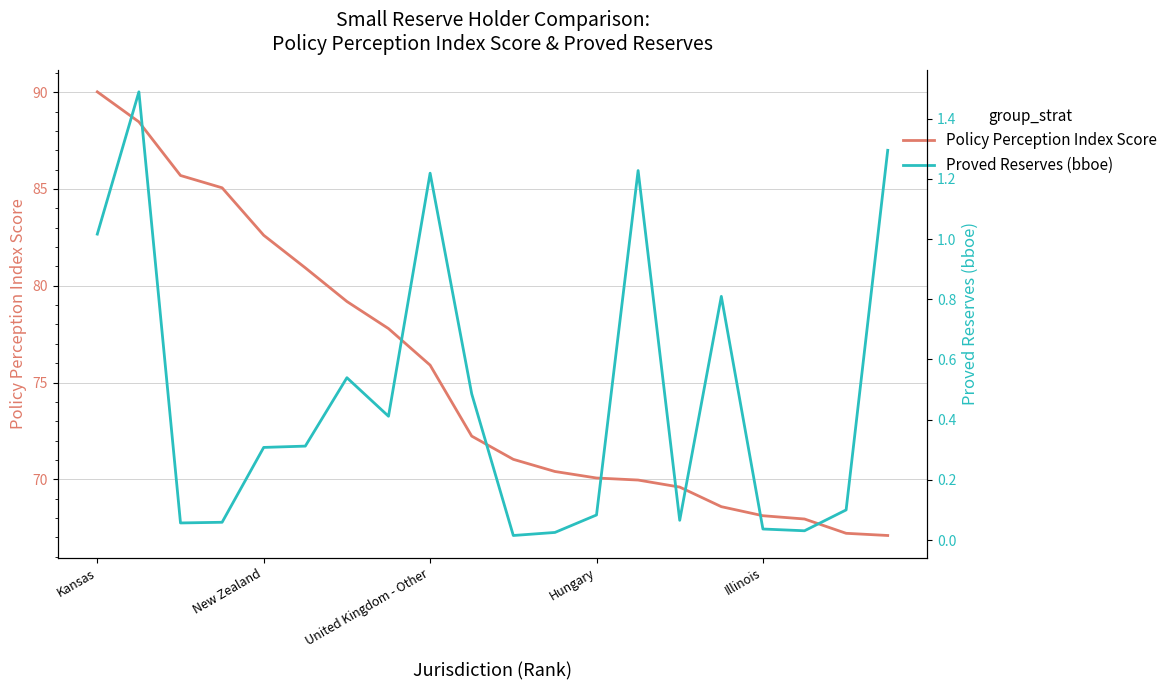

The value of Policy Perception Index Score at Kansas is 90.0. True or false?

True